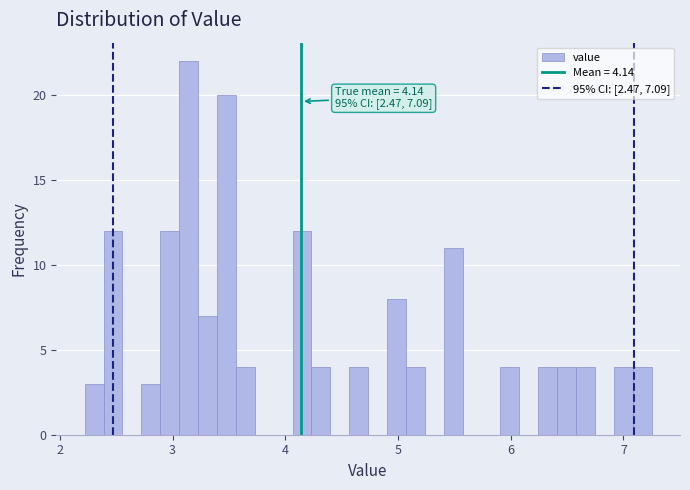

Around what value on the x-axis is the tallest bar? Give the approximate position of its centre, as read against the axis.

3.1